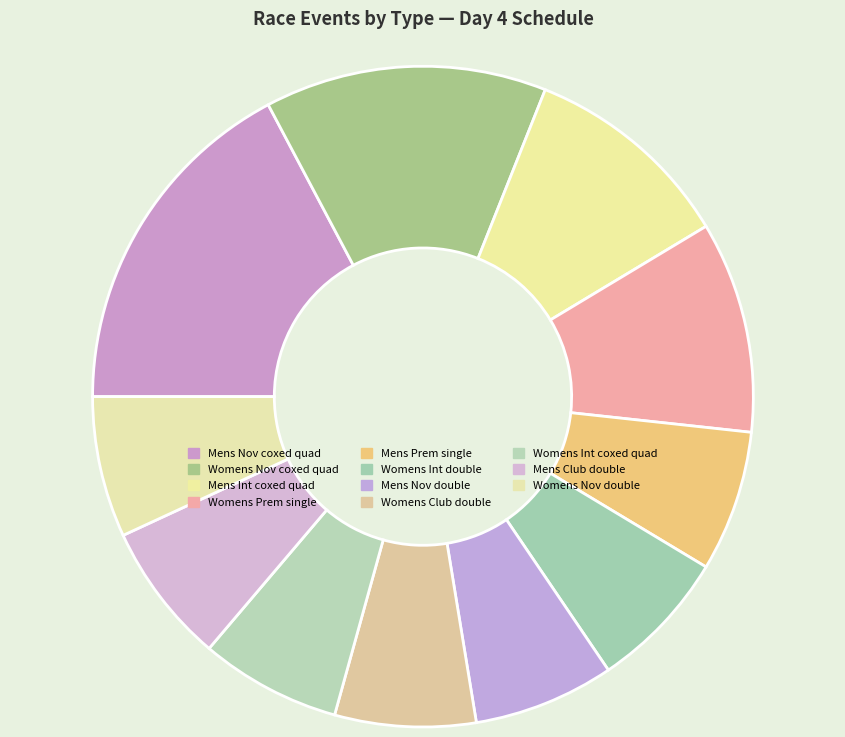

Is there a majority slice in this chart?

No